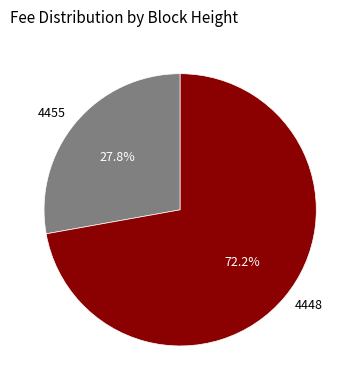

What portion of the pie excludes 4448?

27.8%